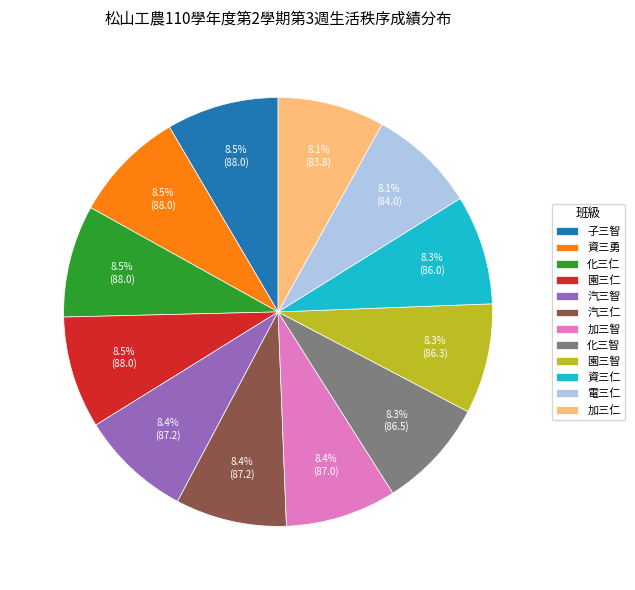

What portion of the pie excludes 汽三仁?

91.6%